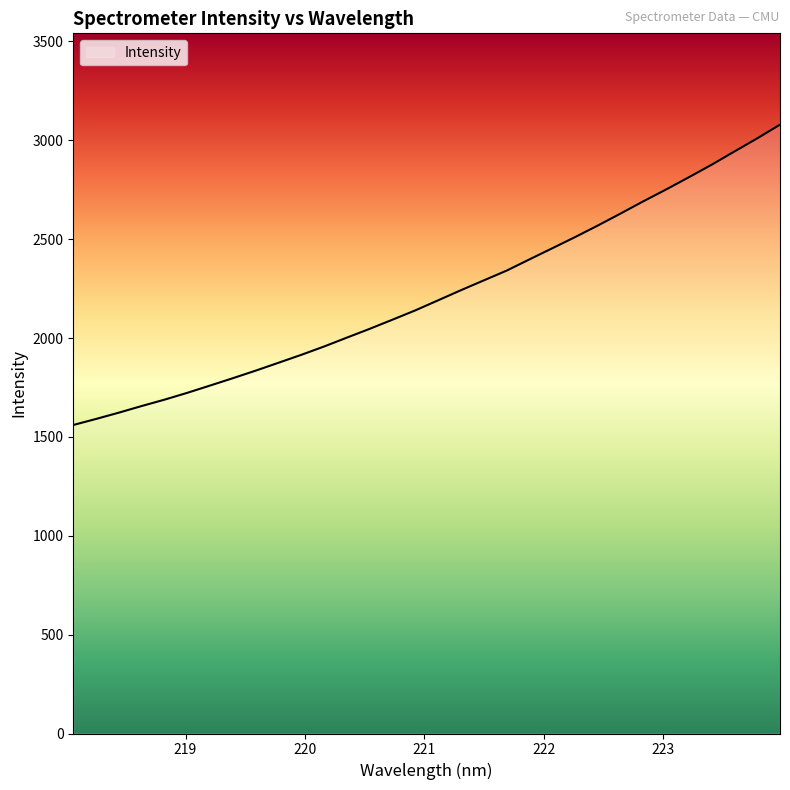

What is the greatest value displayed?

3079.1